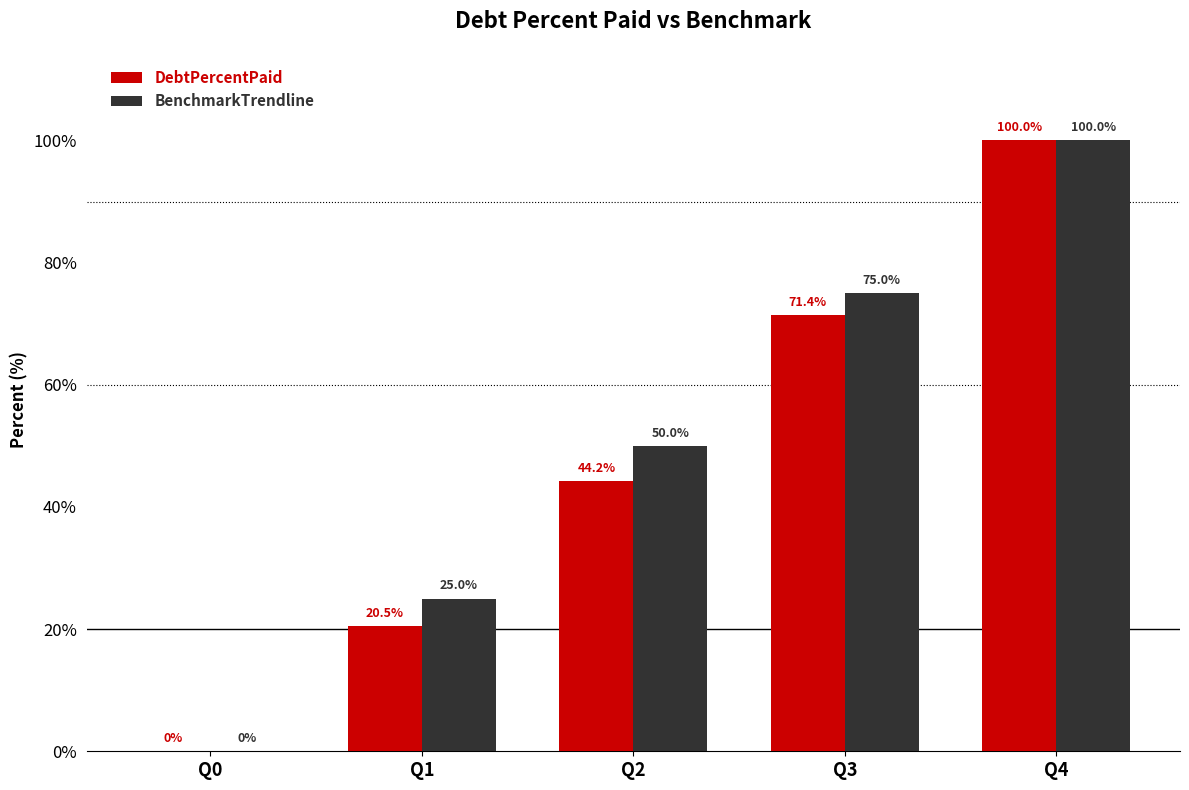

Which series changed the most between Q0 and Q3?

BenchmarkTrendline